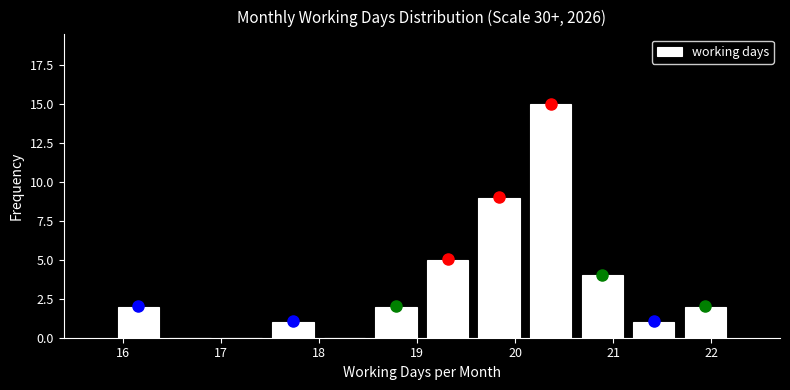

Reading left to right, transcribe this chart: for each bar, give the range it covers on the x-axis and its height. Neither the bar edges nor the heights are printed on the chart, so give them approximately, as read against the axes.

15.9 to 16.4: 2
16.4 to 17.0: 0
17.0 to 17.5: 0
17.5 to 18.0: 1
18.0 to 18.5: 0
18.5 to 19.1: 2
19.1 to 19.6: 5
19.6 to 20.1: 9
20.1 to 20.6: 15
20.6 to 21.2: 4
21.2 to 21.7: 1
21.7 to 22.2: 2